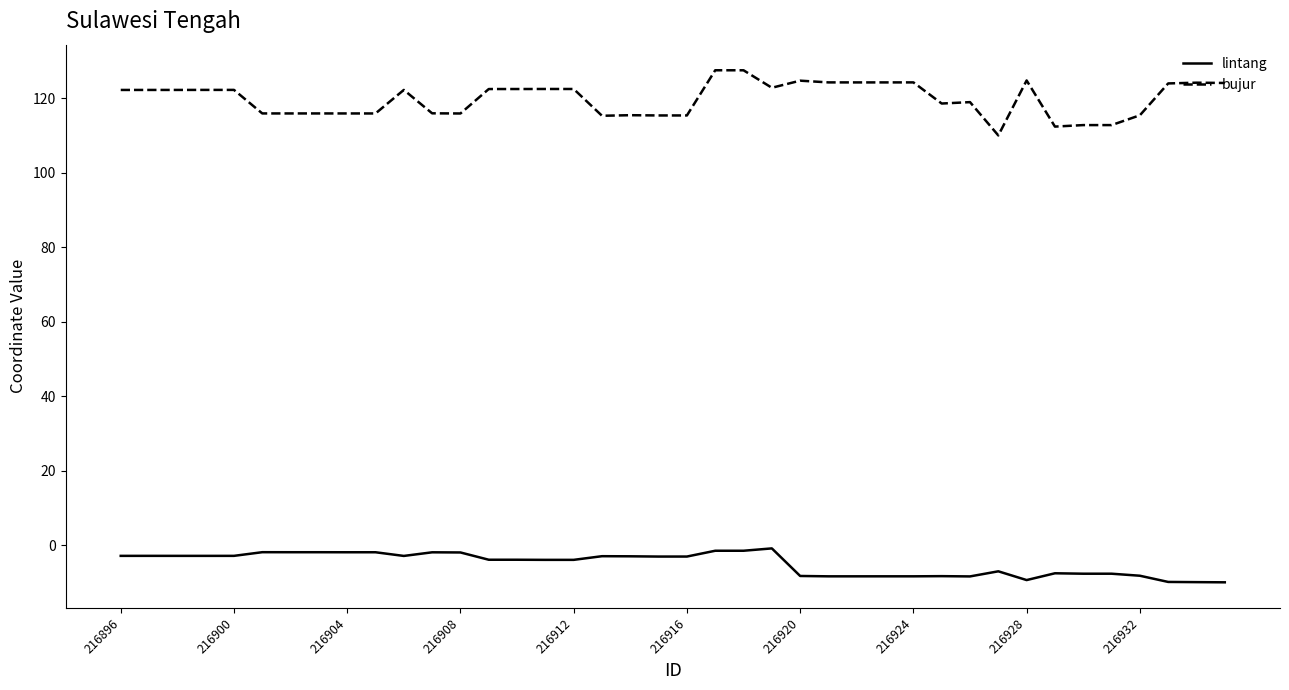

Which series has the largest total across all categories?

bujur